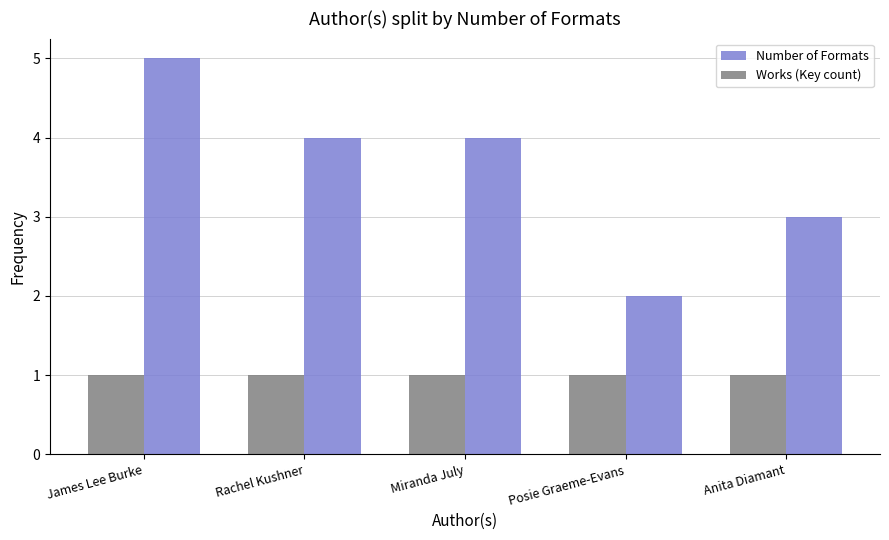

The Works (Key count) series shows 1 at Miranda July. True or false?

True